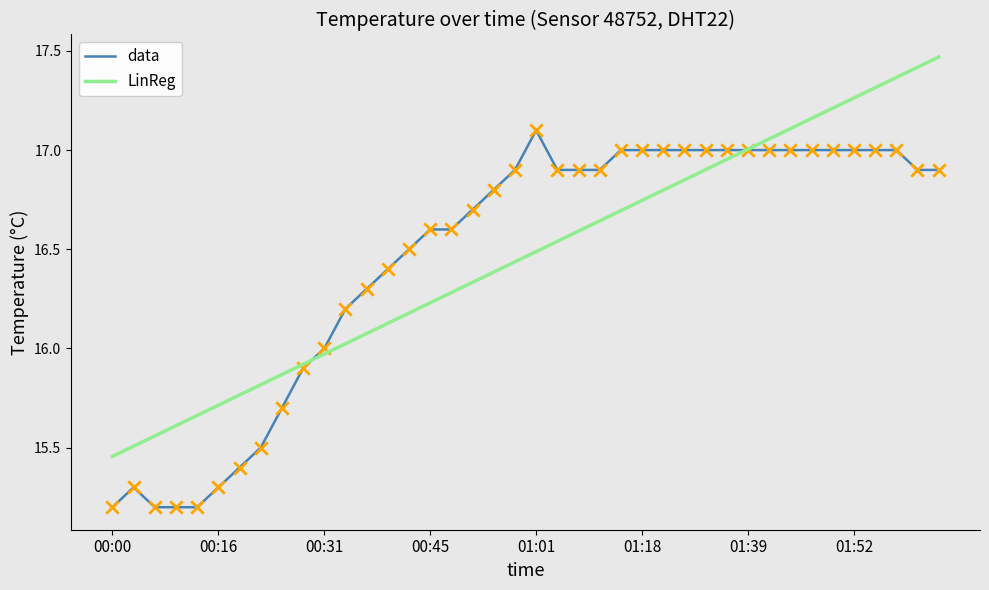

What is the lowest value of the data series?

15.2